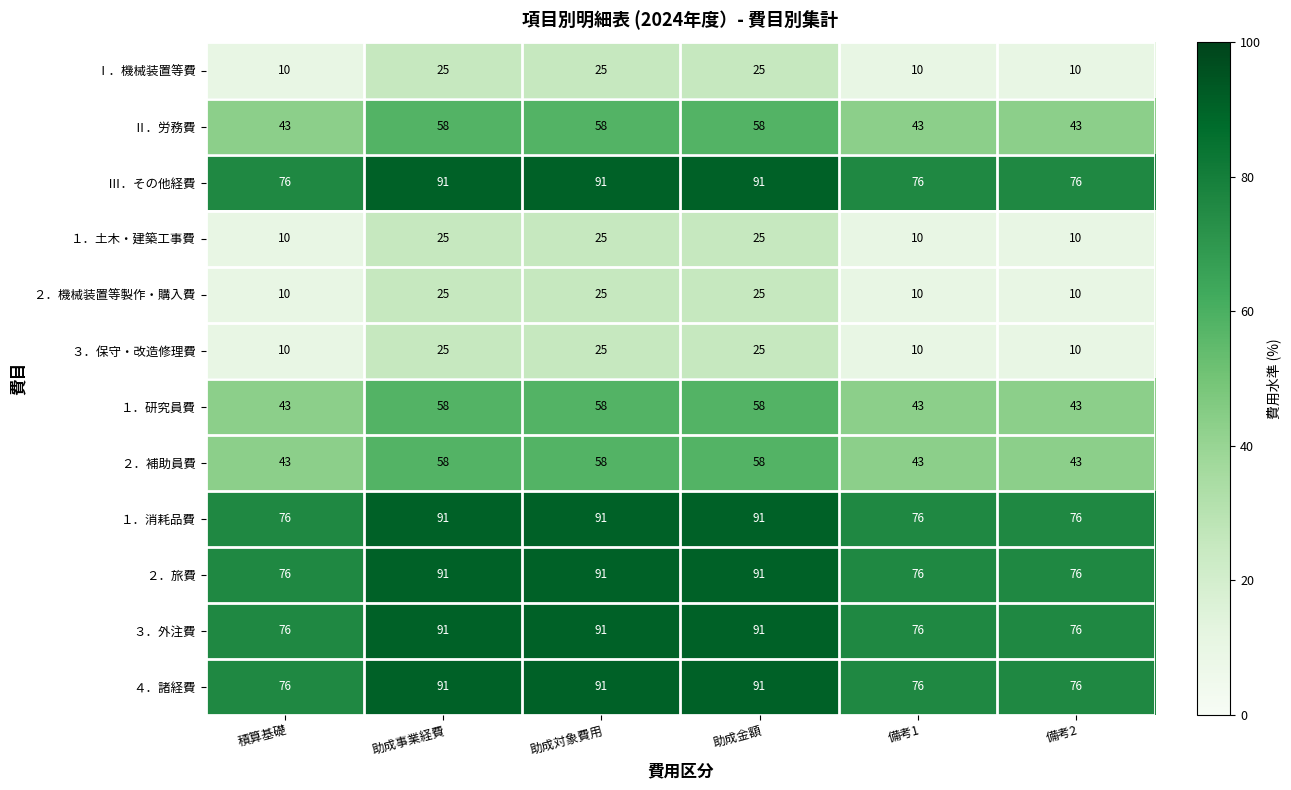

What is the difference between the maximum and minimum values in the ２．補助員費 series?

15